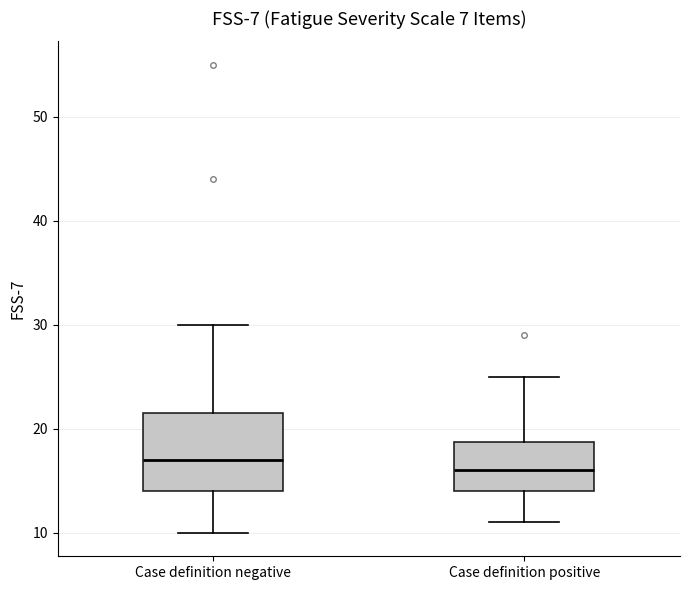

Which box is the tallest, from its lower edge to its upper edge?

Case definition negative